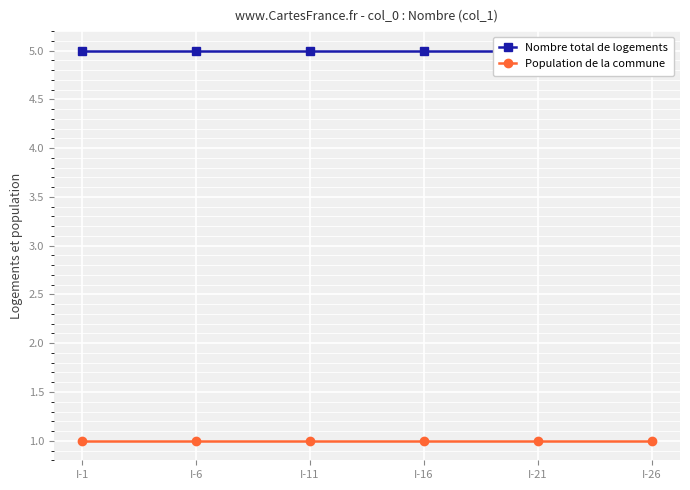

At how many categories does at least one series exceed 1?

6